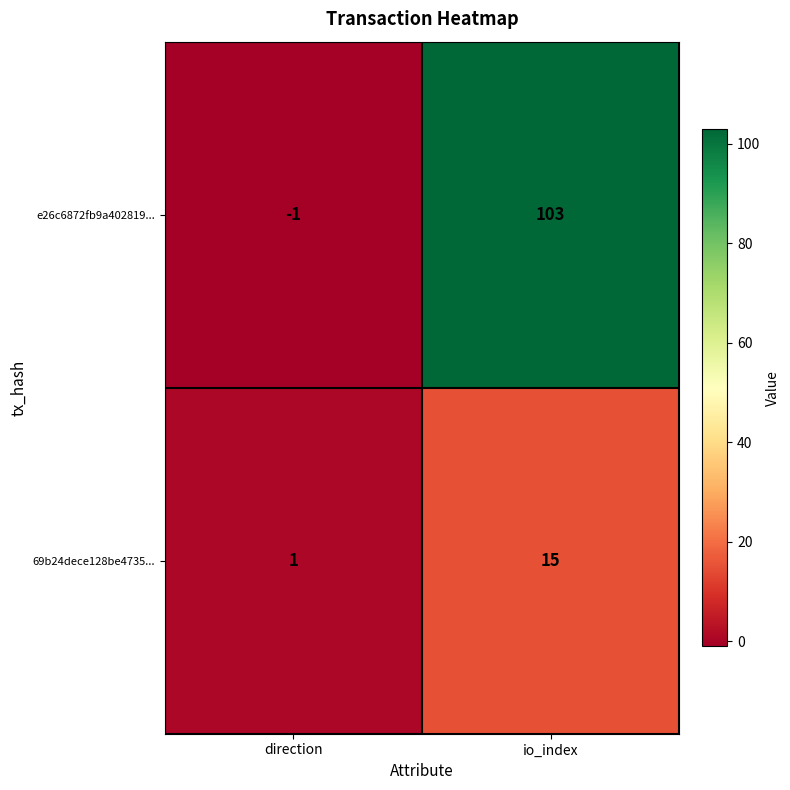

What is the sum of the e26c6872fb9a402819... values at direction and io_index?

102